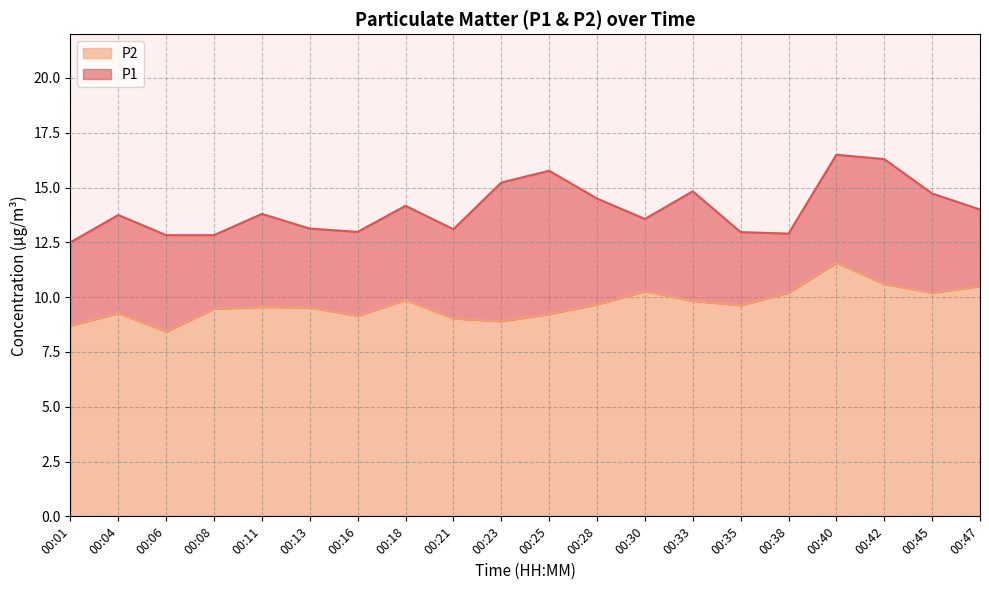

How many lines are shown in the chart?

2